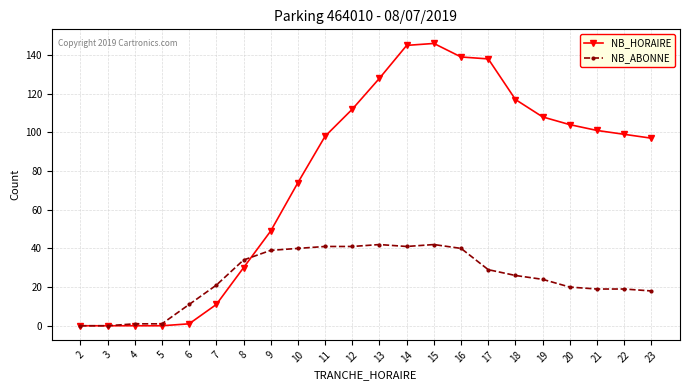

Count the number of data series in this chart.

2